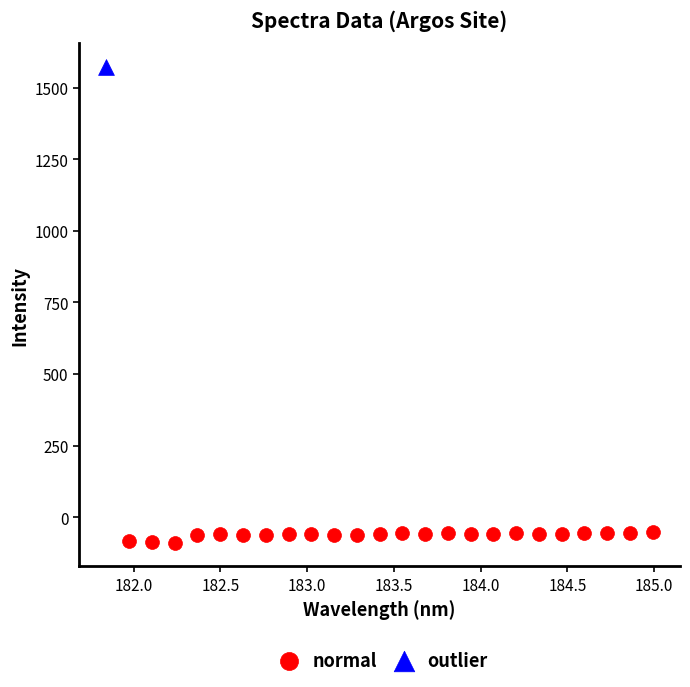

What are all the series names shown in the legend?

normal, outlier